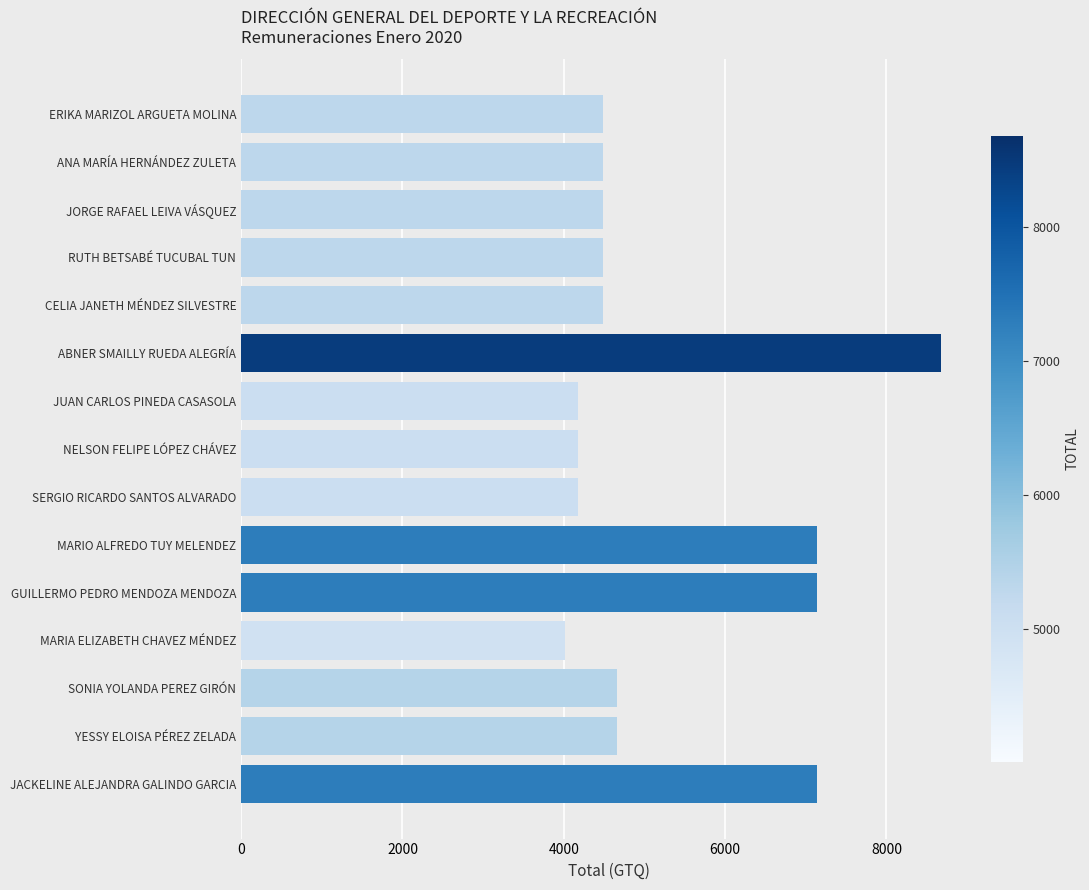

Reading top to bottom, extract all data points from this chart.

4491	4491	4491	4491	4491	8674	4170	4170	4170	7145	7145	4010	4654	4654	7145